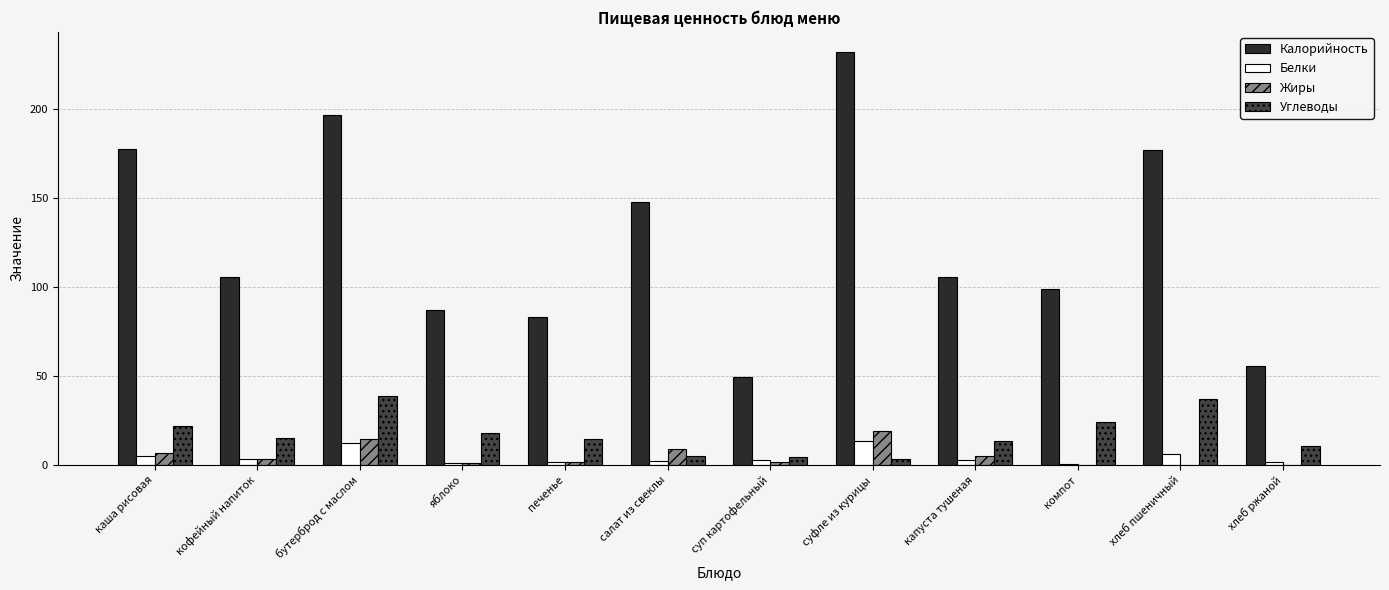

What is the total value across all series at бутерброд с маслом?

263.1